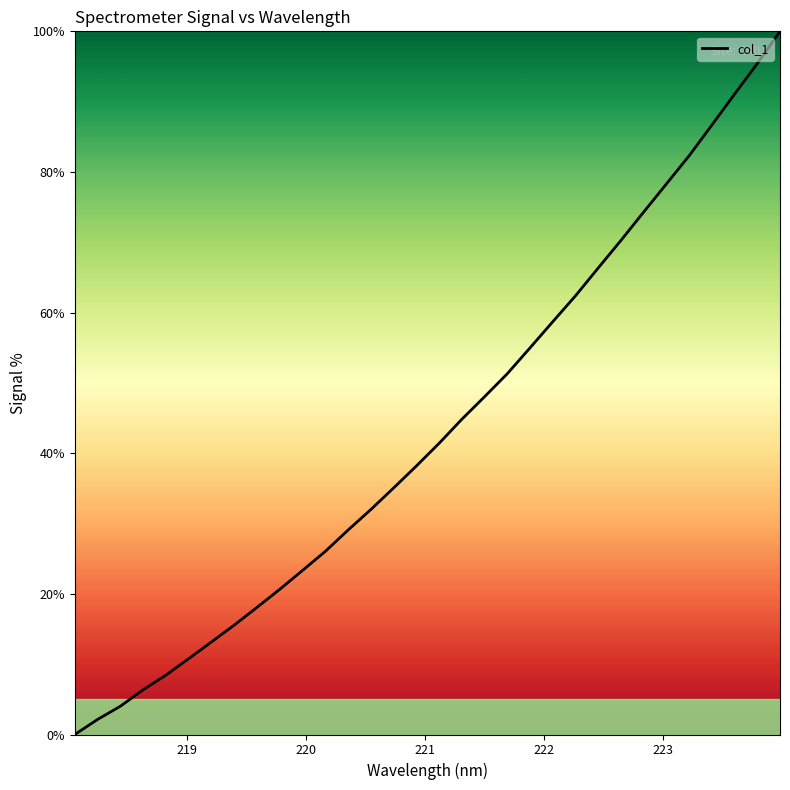

What is the greatest value displayed?

100.0